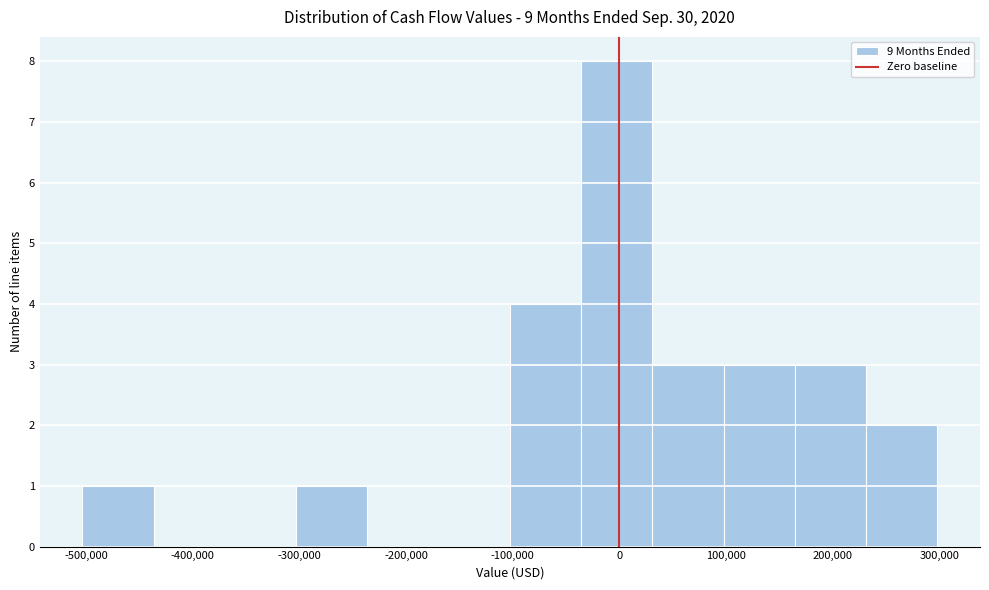

Reading left to right, transcribe this chart: for each bar, give the range it covers on the x-axis and its height. Neither the bar edges nor the heights are printed on the chart, so give them approximately, as read against the axes.

-500000 to -440000: 1
-440000 to -370000: 0
-370000 to -300000: 0
-300000 to -240000: 1
-240000 to -170000: 0
-170000 to -100000: 0
-100000 to -40000: 4
-40000 to 30000: 8
30000 to 100000: 3
100000 to 160000: 3
160000 to 230000: 3
230000 to 300000: 2